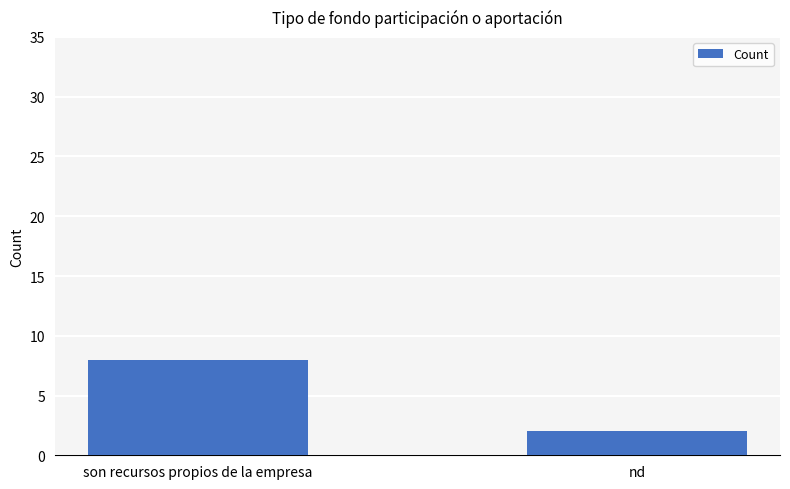

What is the value of the 1st bar from the left?

8